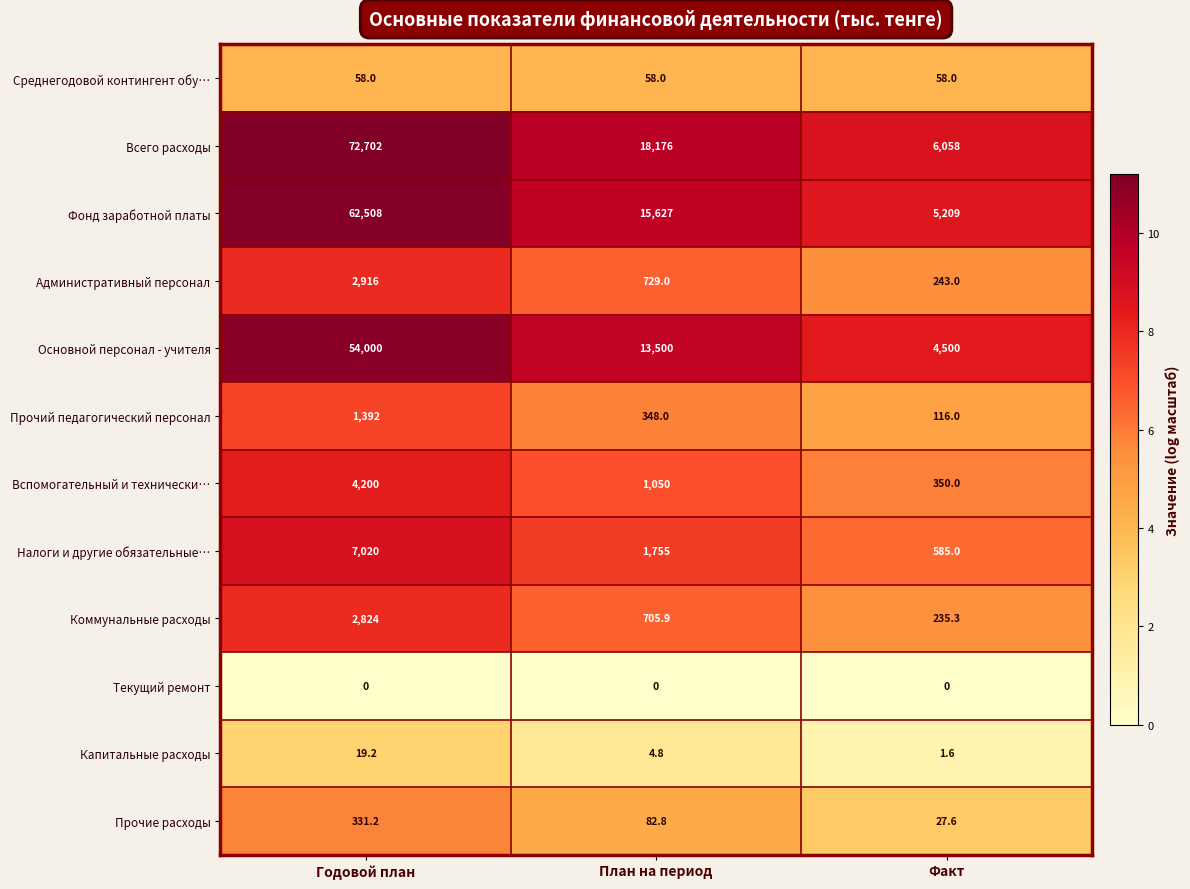

What is the sum of the Фонд заработной платы values at План на период and Годовой план?

78135.0